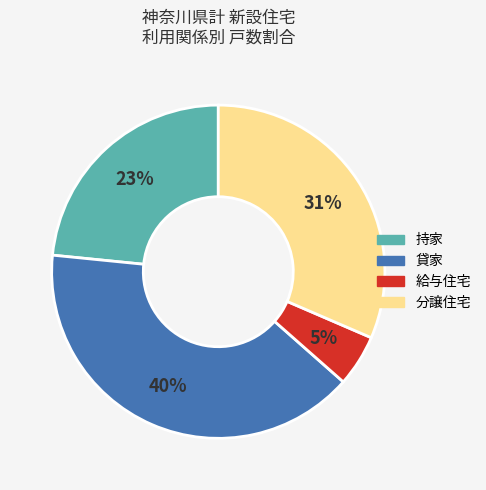

Which category has the smallest portion of the pie?

給与住宅